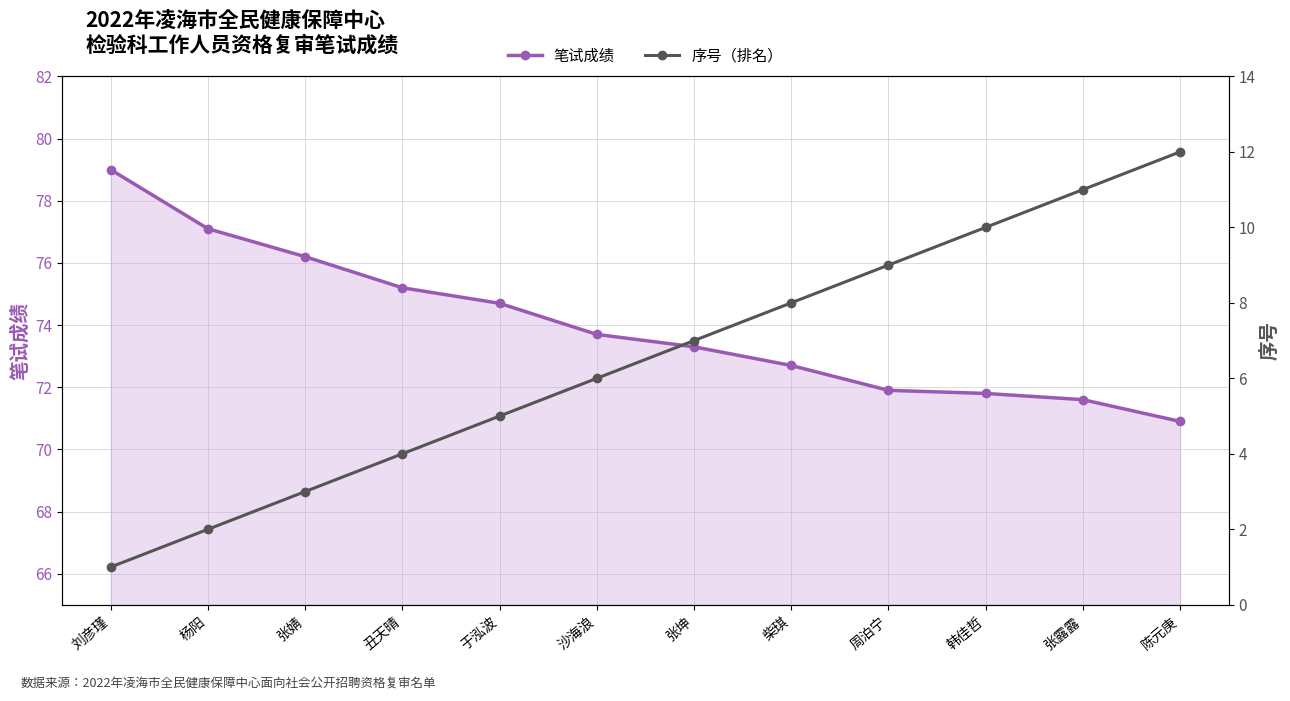

What is the difference between the second highest and second lowest values in the 笔试成绩 series?

5.5